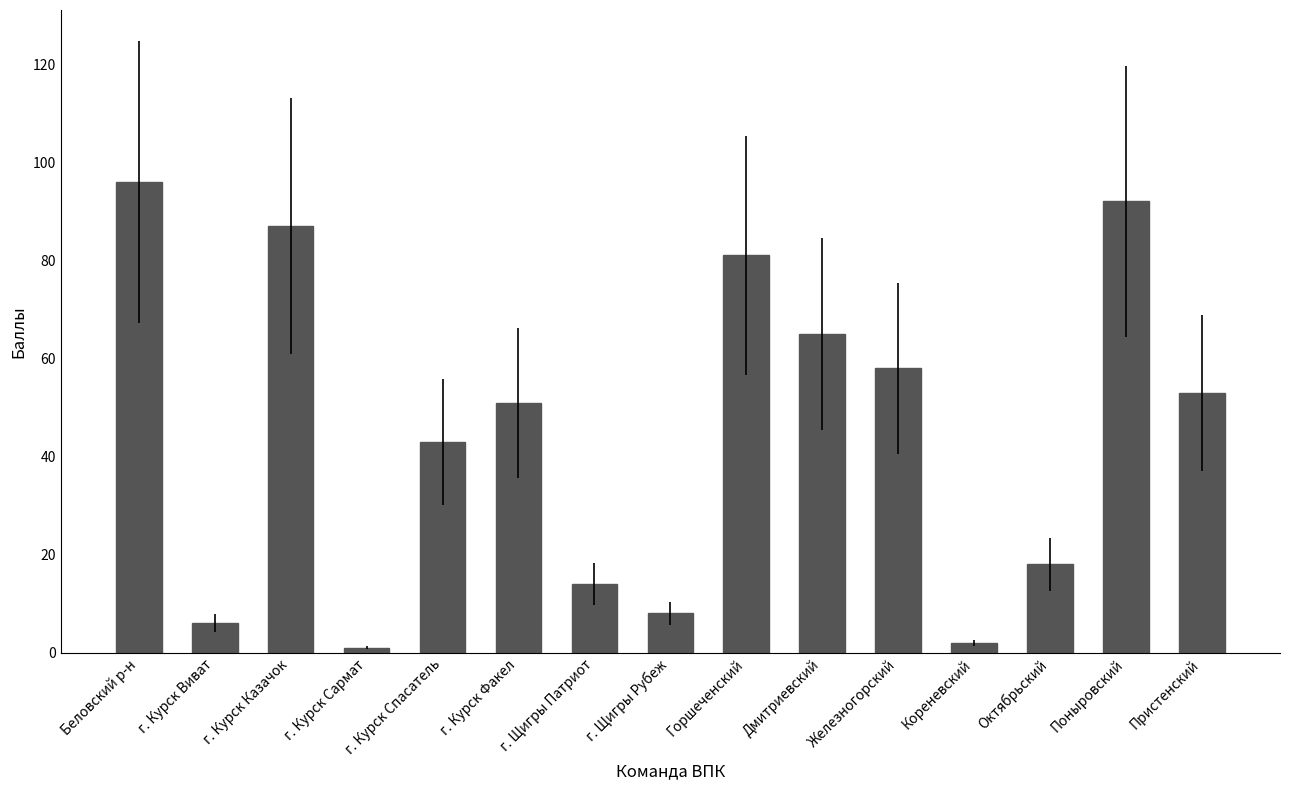

What position from the right is Горшеченский?

7